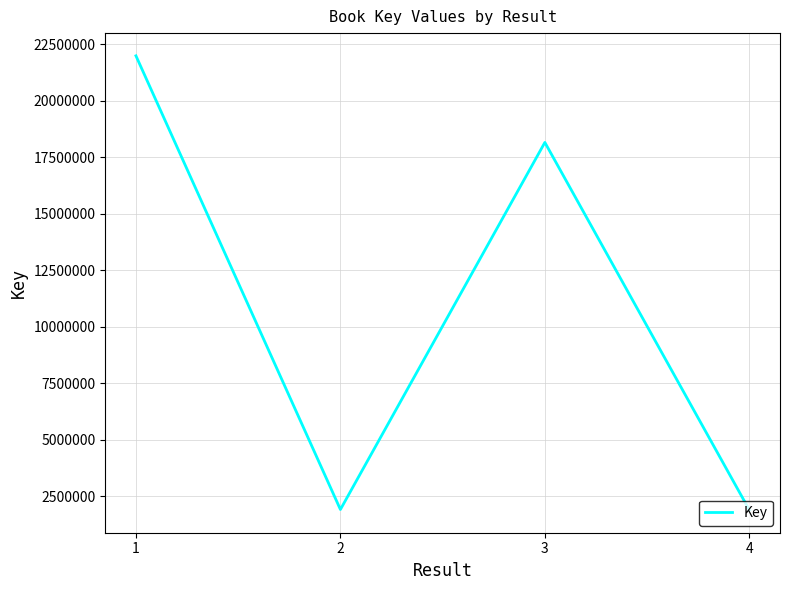

At which label is the value closest to 11930025?

3